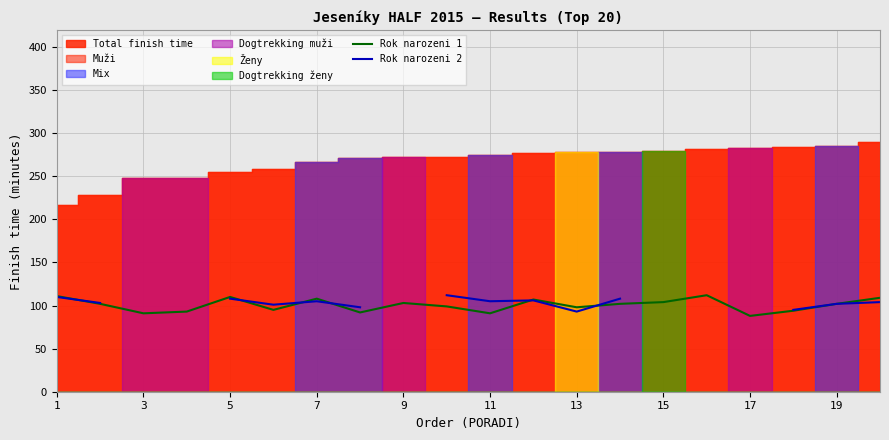

What is the highest value of the Rok narozeni 1 series?

112